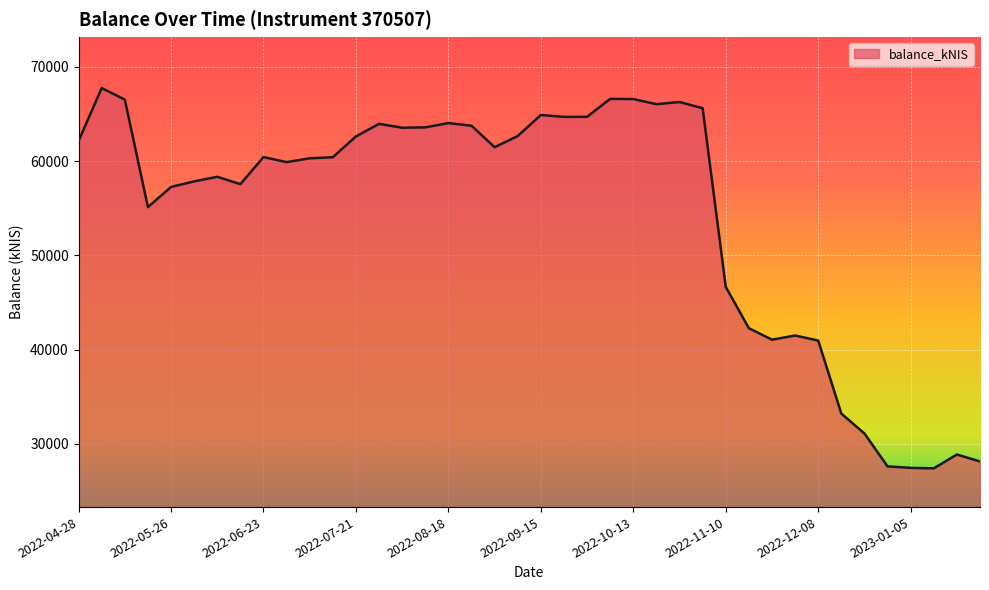

What is the minimum value shown in the chart?

27394.9